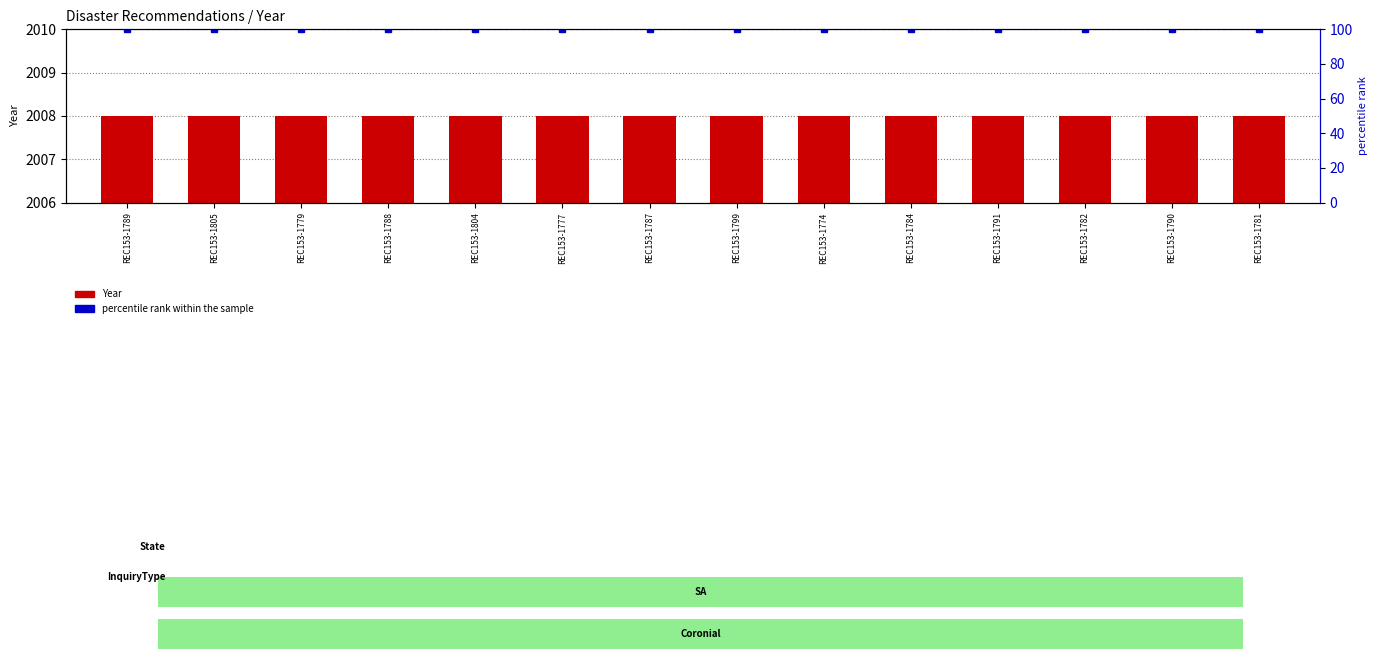

List the labels in order of Year value, largest first.

REC153-1789, REC153-1805, REC153-1779, REC153-1788, REC153-1804, REC153-1777, REC153-1787, REC153-1799, REC153-1774, REC153-1784, REC153-1791, REC153-1782, REC153-1790, REC153-1781